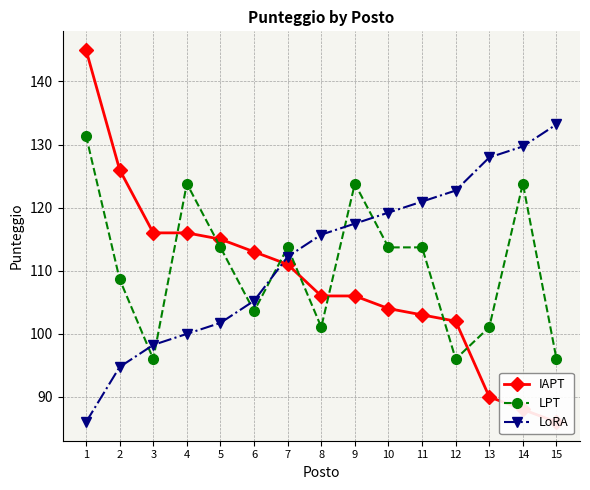

What is the difference between the maximum and minimum values in the LoRA series?

47.2